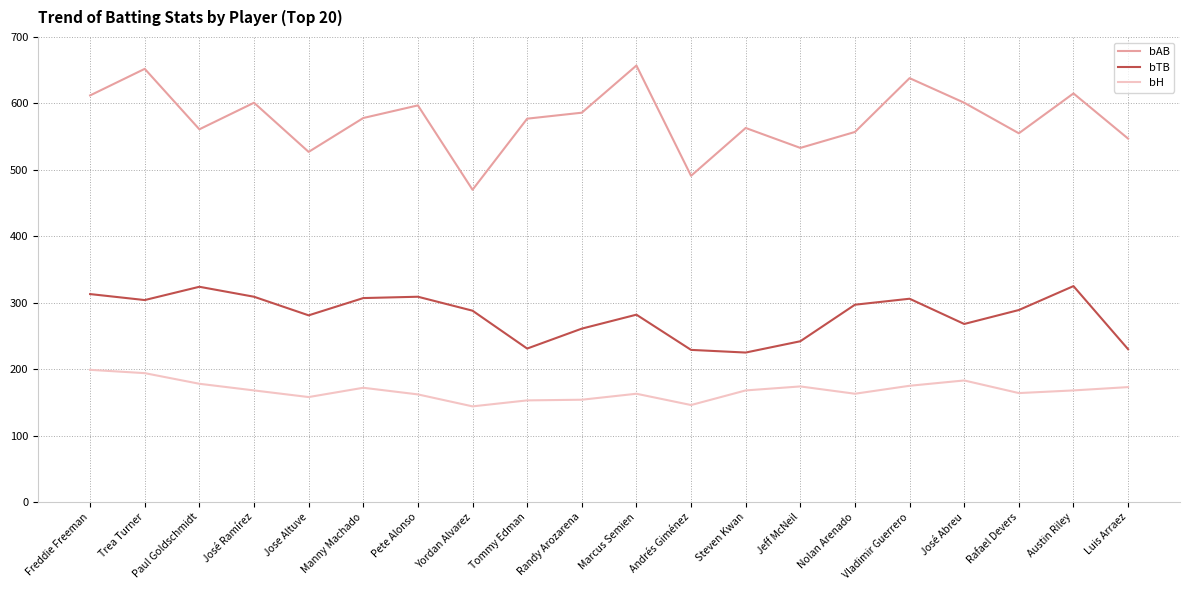

At which category is the sum across all series the highest?

Trea Turner